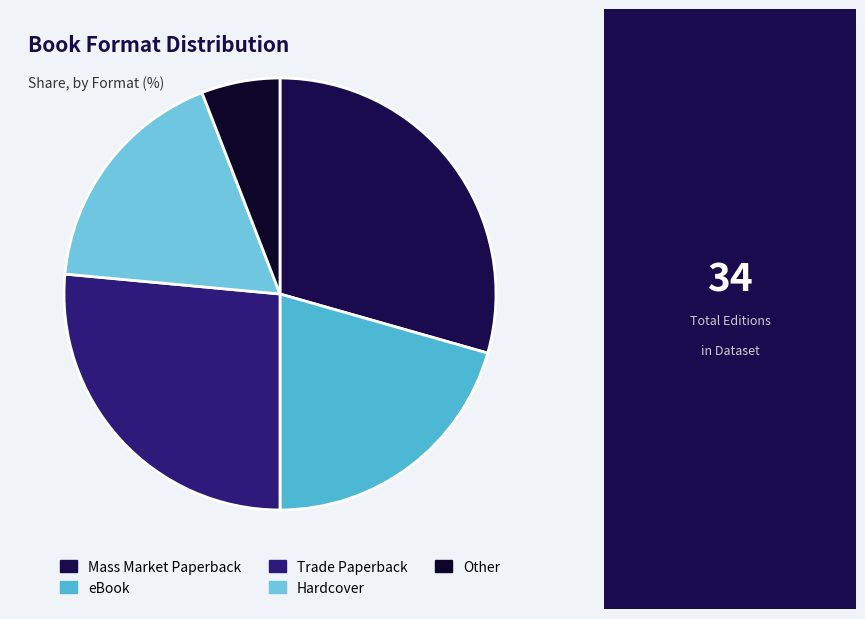

To the nearest percent, what is the average slice percentage?

20%